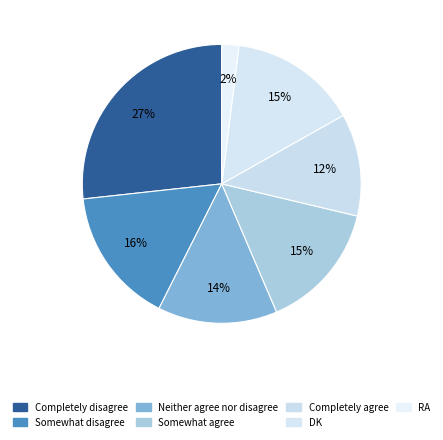

What is the change in value from Neither agree nor disagree to RA?

-12